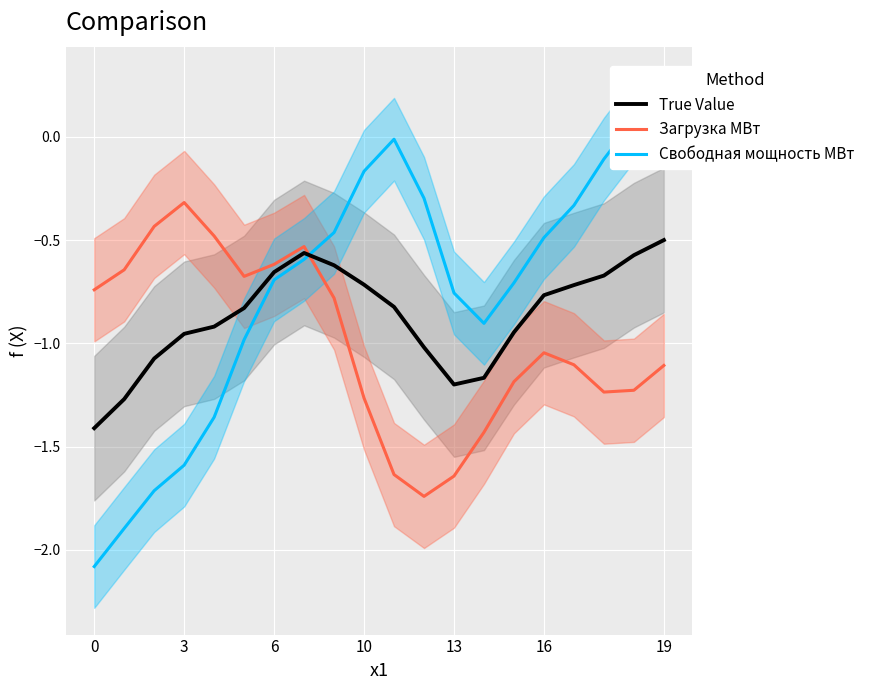

How many lines are shown in the chart?

3